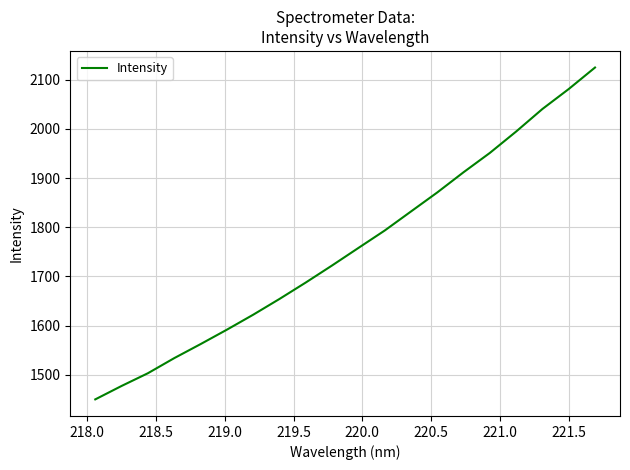

Count the number of categories in the chart.

20